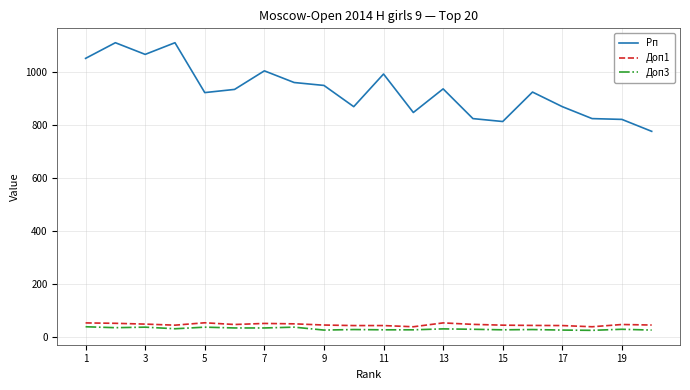

What is the minimum value for Доп1?

39.5